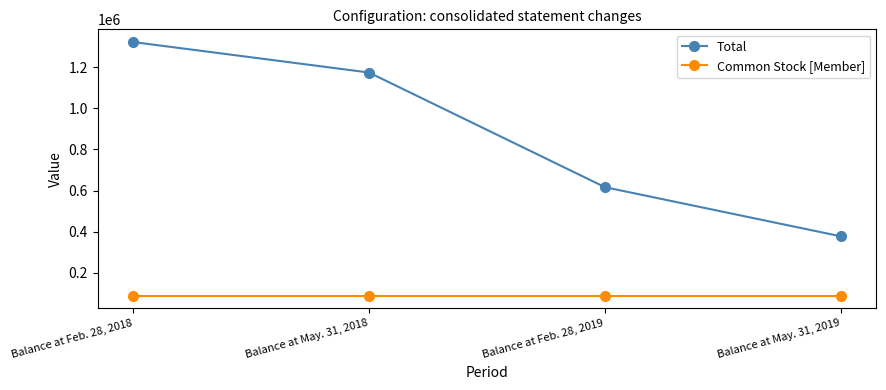

What is the maximum value for Common Stock [Member]?

89443